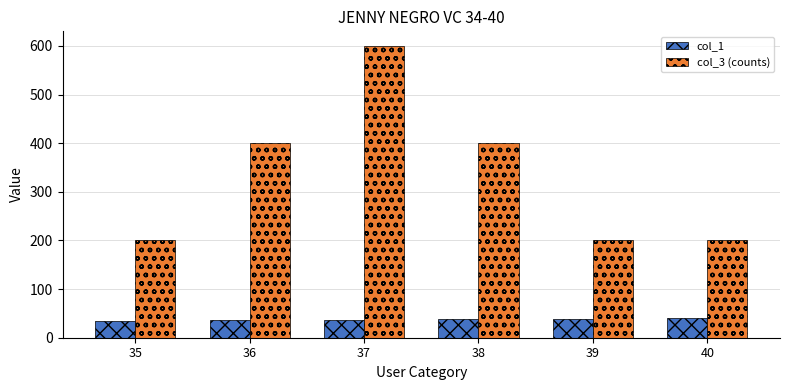

List the series in order of their overall mean, highest first.

col_3 (counts), col_1